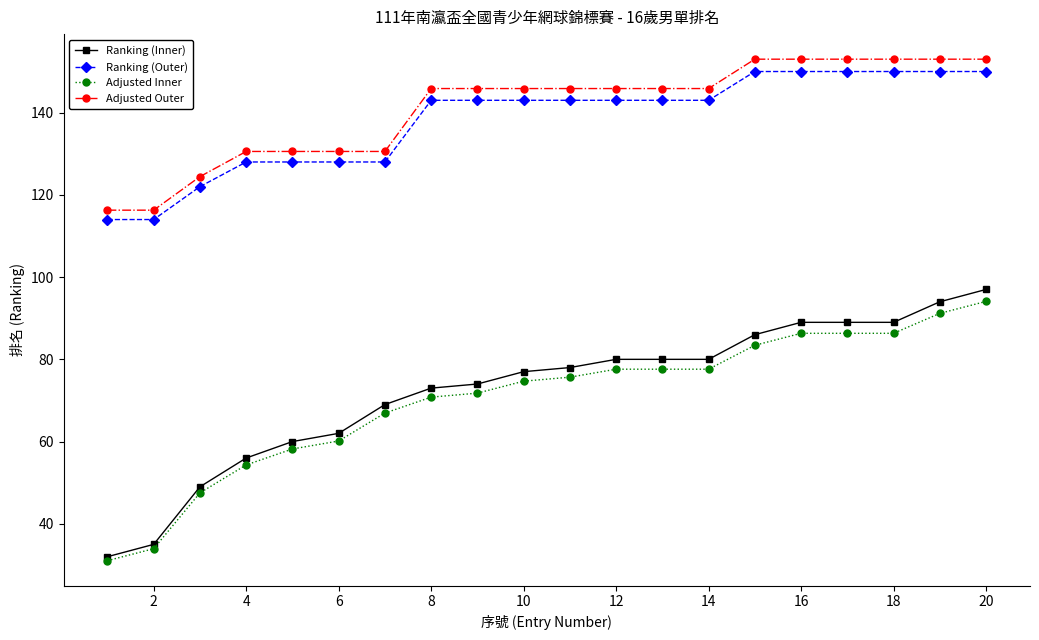

What are all the series names shown in the legend?

Ranking (Inner), Ranking (Outer), Adjusted Inner, Adjusted Outer